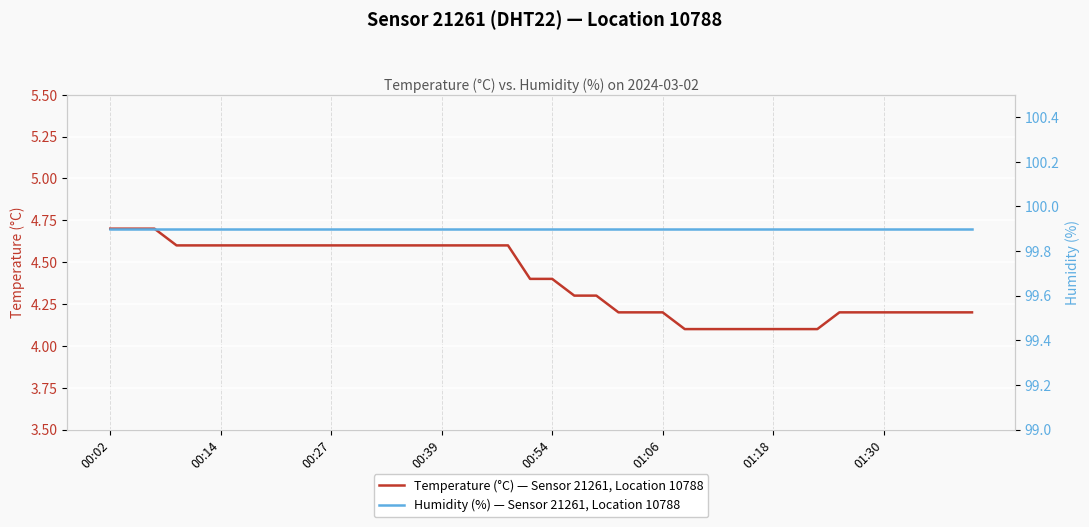

Which series has the largest range (max minus min)?

Temperature (°C) — Sensor 21261, Location 10788